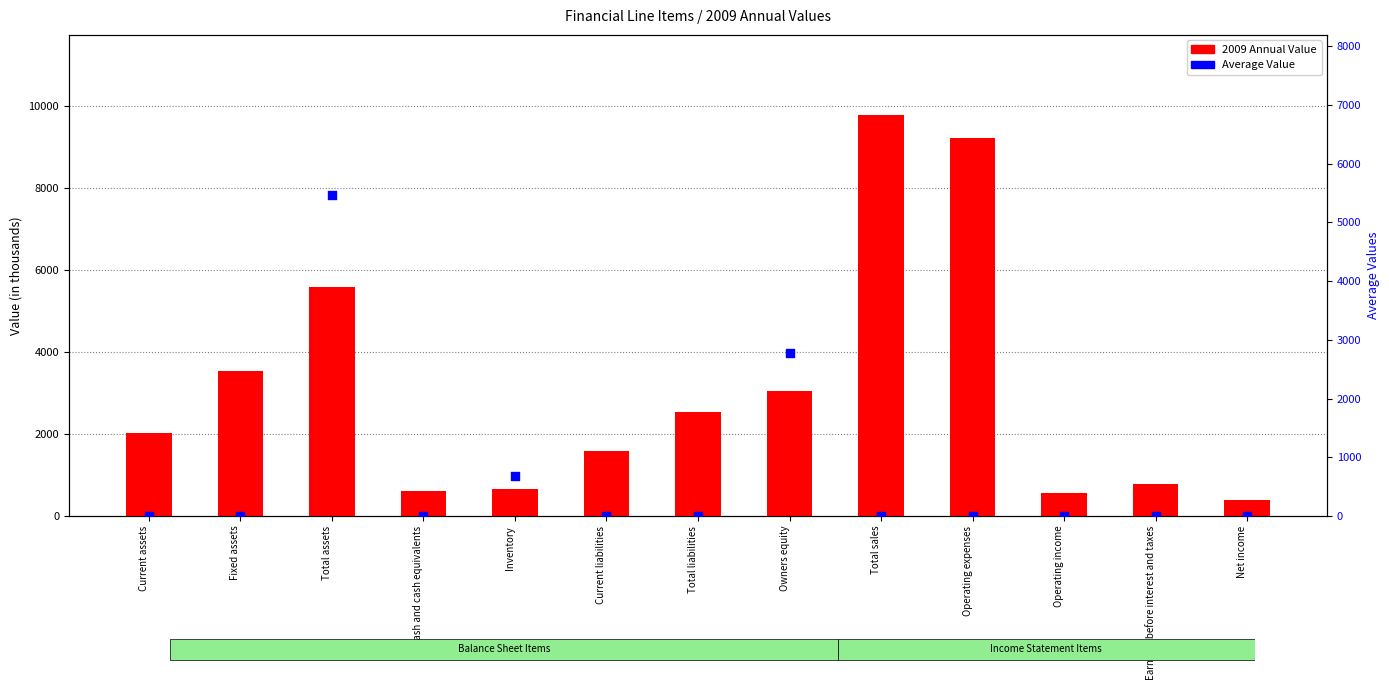

What are all the series names shown in the legend?

2009 Annual Value, Average Value